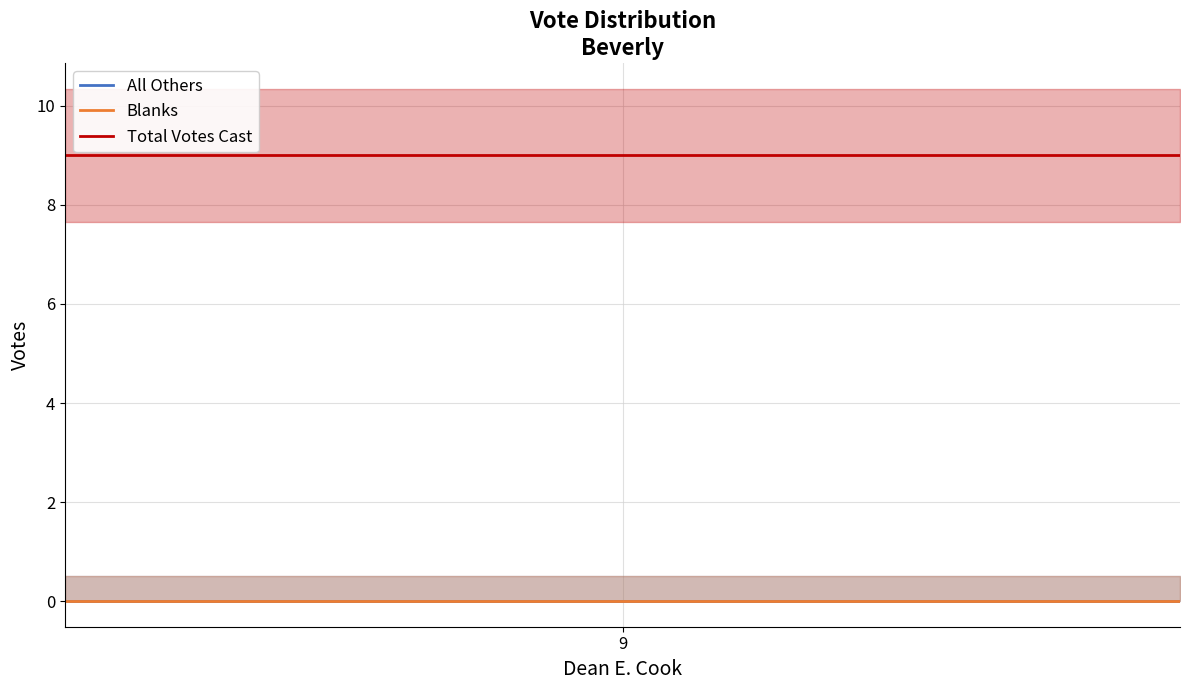

At which category is the sum across all series the highest?

9